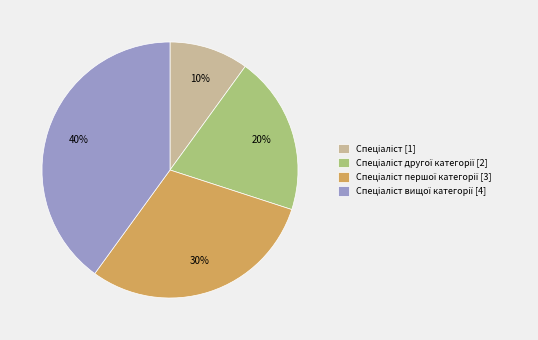

To the nearest percent, what is the average slice percentage?

25%